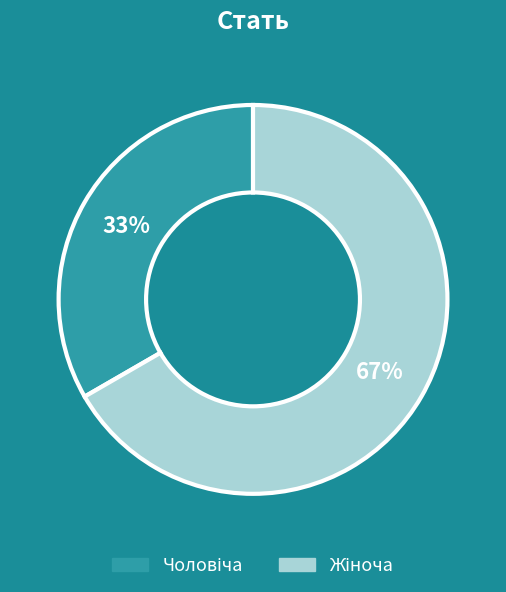

To the nearest percent, what is the average slice percentage?

50%